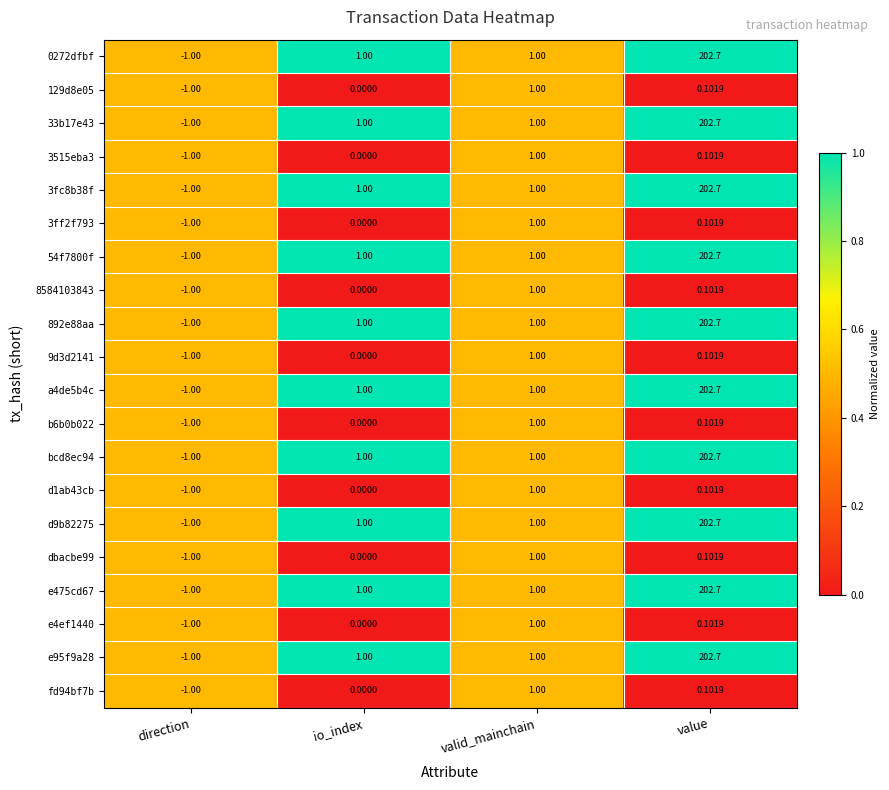

What is the total value across all series at direction?

-20.0